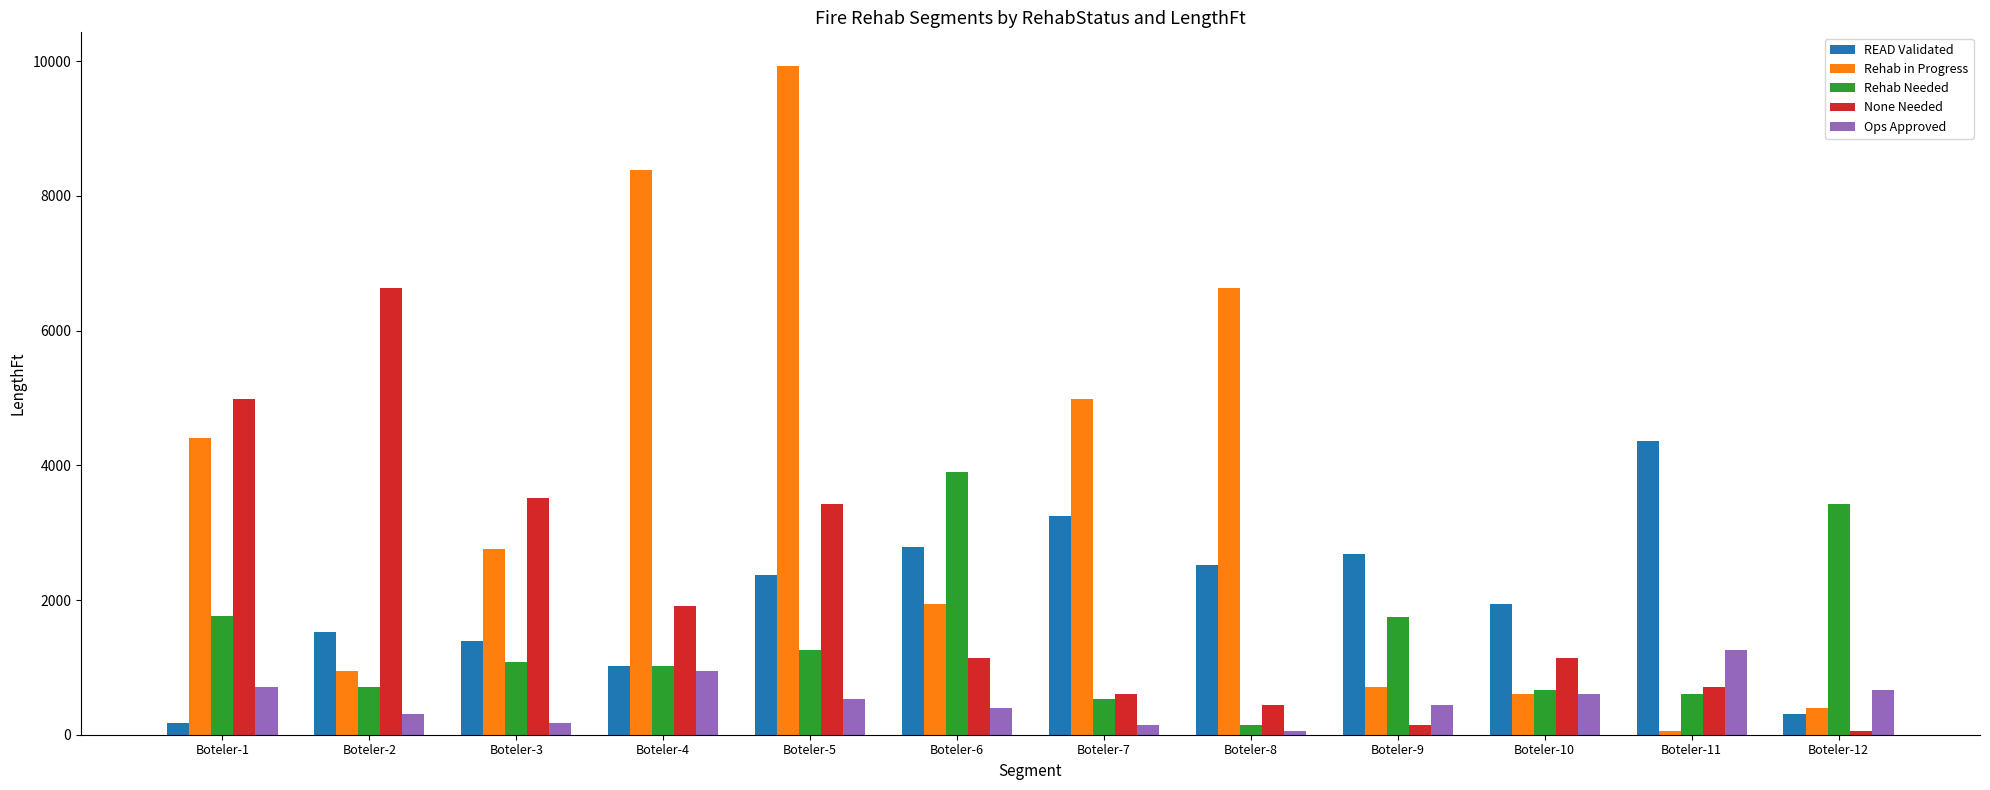

What is the difference between the second highest and minimum values in the Rehab Needed series?

3275